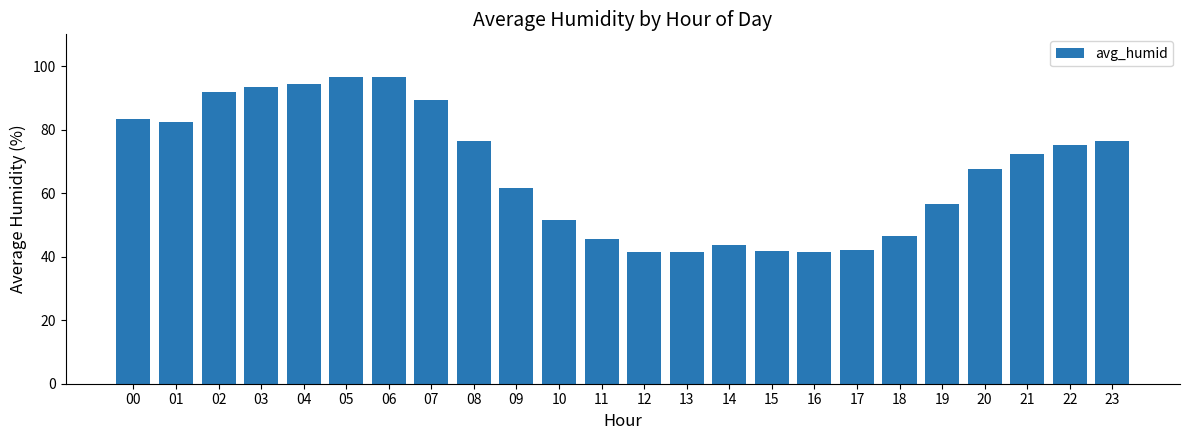

The value at 15 is 17.3. True or false?

False